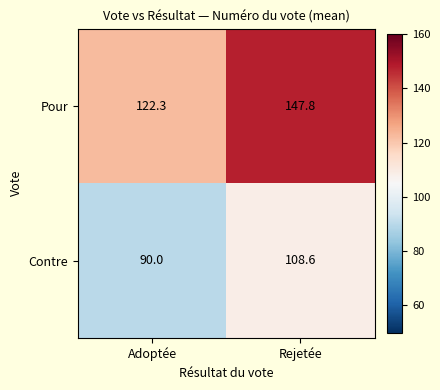

Which label corresponds to the largest value in the chart?

Rejetée